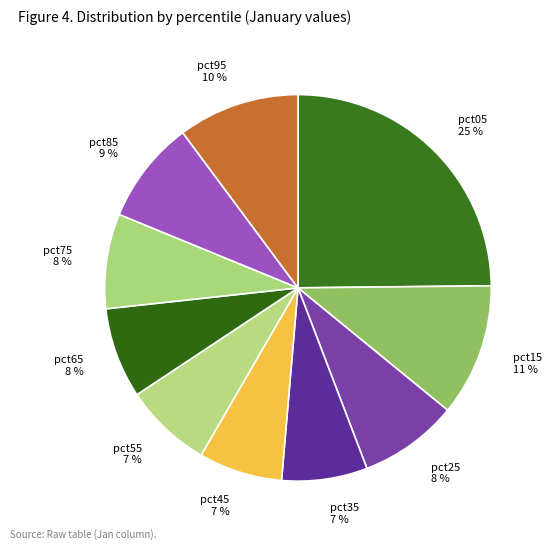

To the nearest percent, what percentage of the pie is pct55?

7%